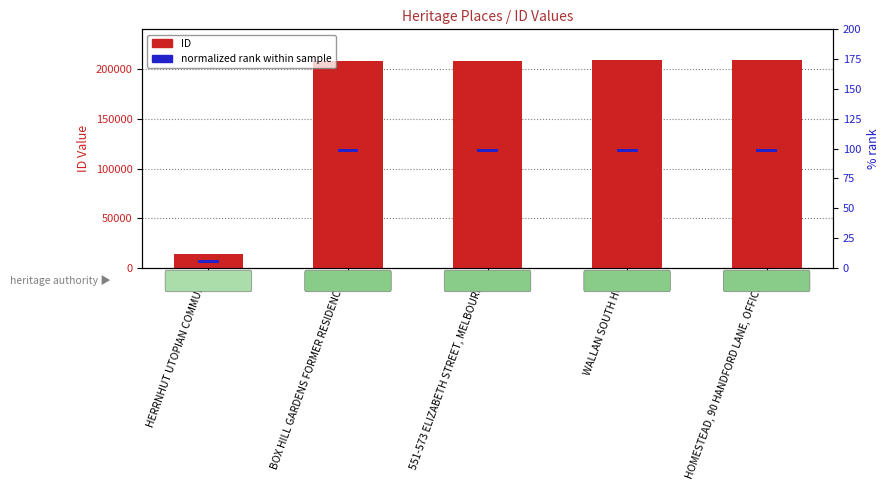

What value does the ID series have at HERRNHUT UTOPIAN COMMUNE?

14358